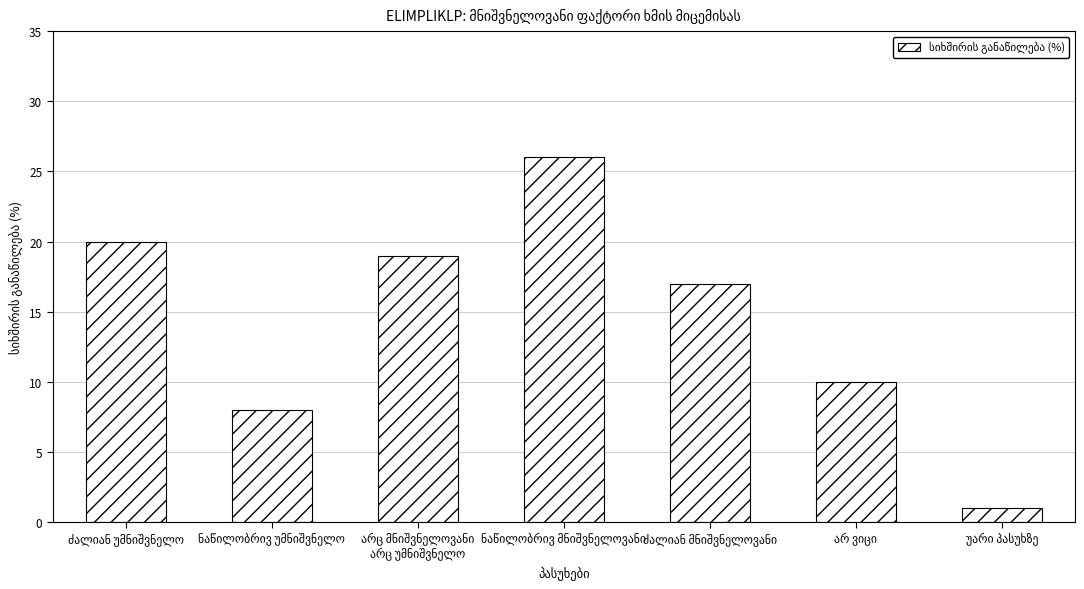

What is the smallest value displayed?

1